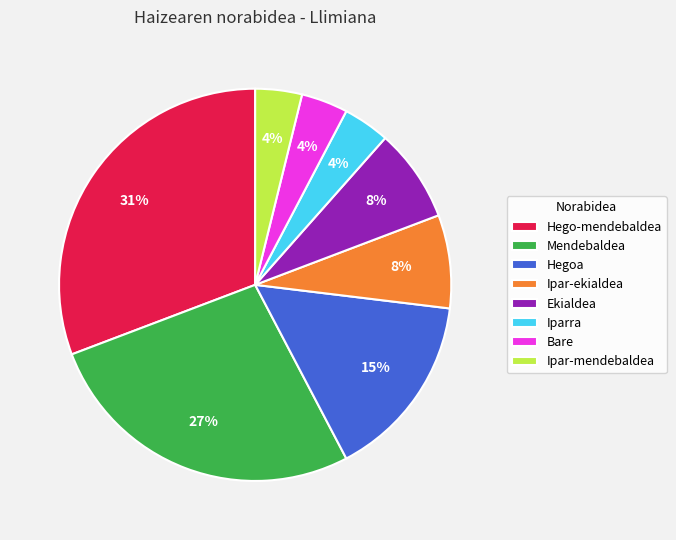

Which has a higher value, Hegoa or Bare?

Hegoa